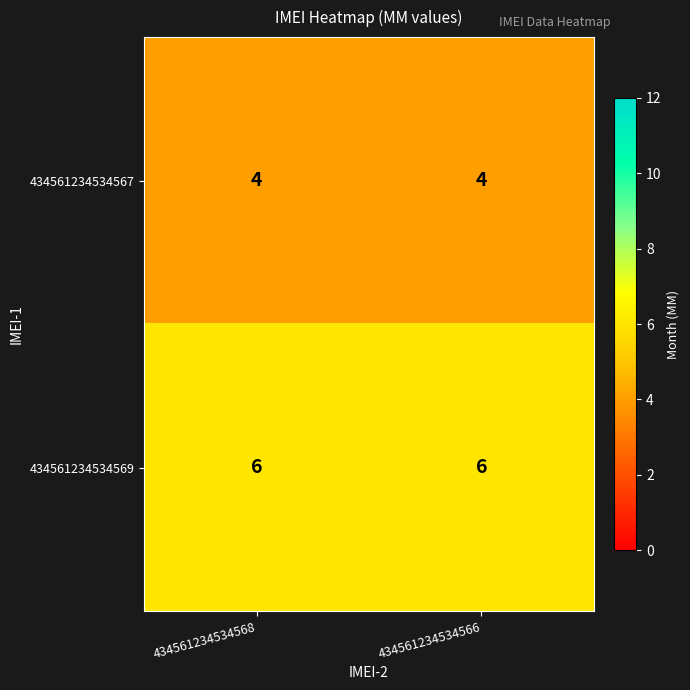

What is the approximate value of 434561234534569 at 434561234534568?

6